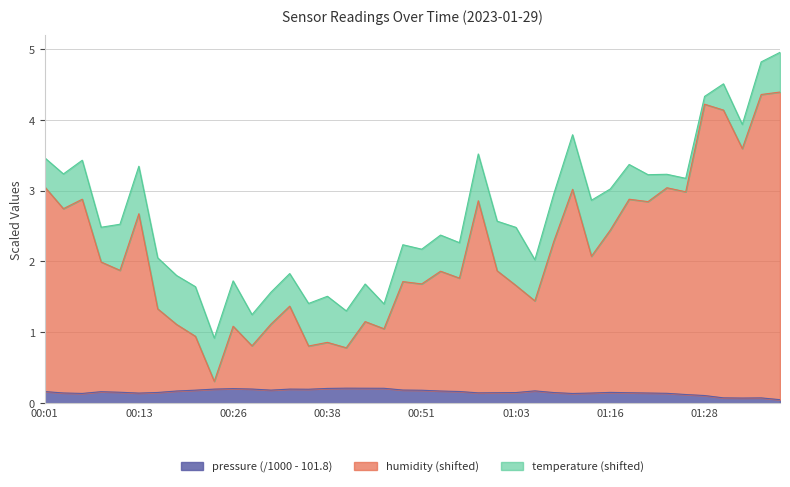

Read the humidity value at 00:38.

0.9